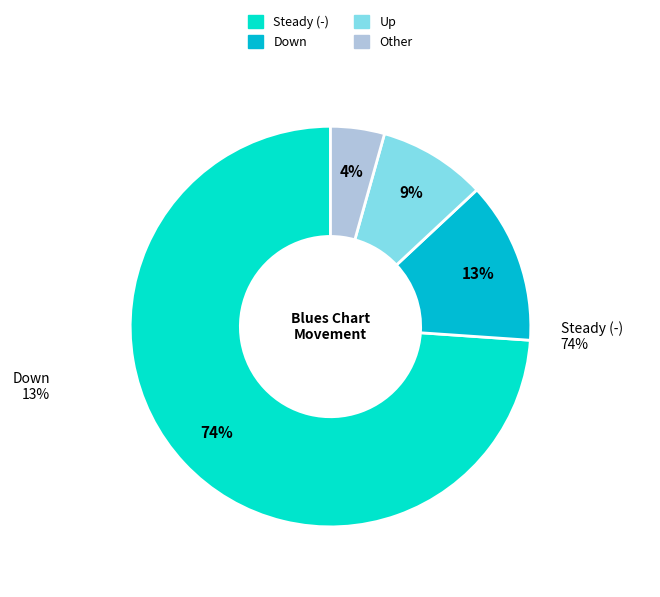

To the nearest percent, what is the combined percentage of - and up?

83%